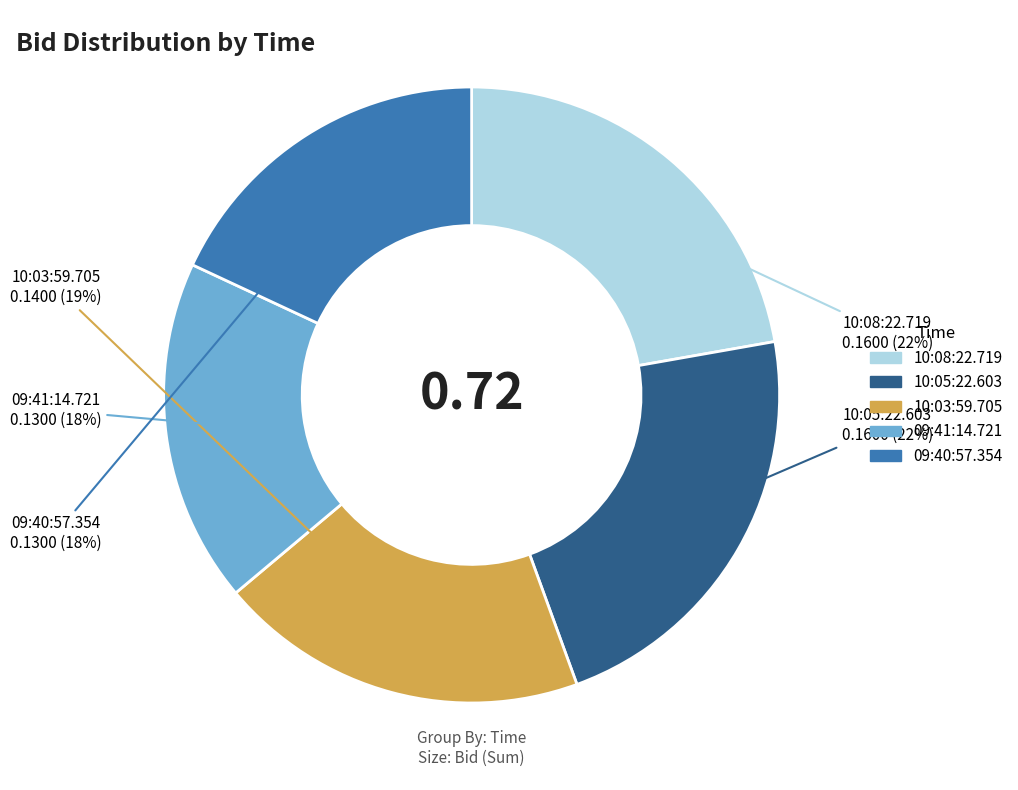

To the nearest percent, what is the combined percentage of 10:05:22.603 and 10:08:22.719?

44%